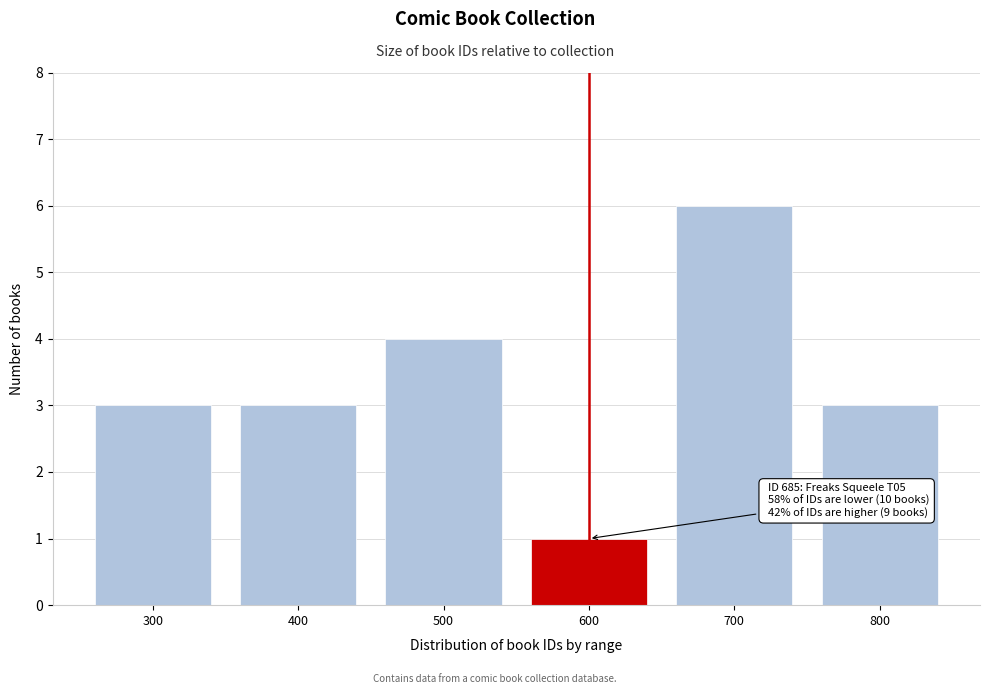

Reading left to right, extract all data points from this chart.

300=3	400=3	500=4	600=1	700=6	800=3